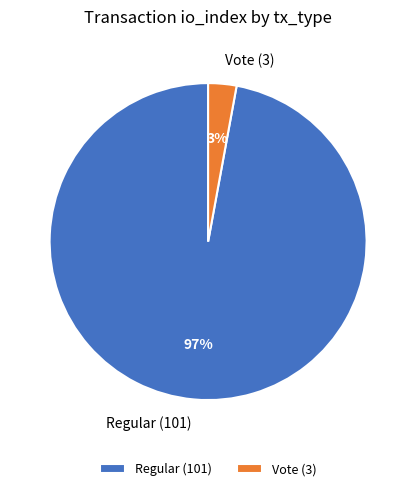

Is there a majority slice in this chart?

Yes